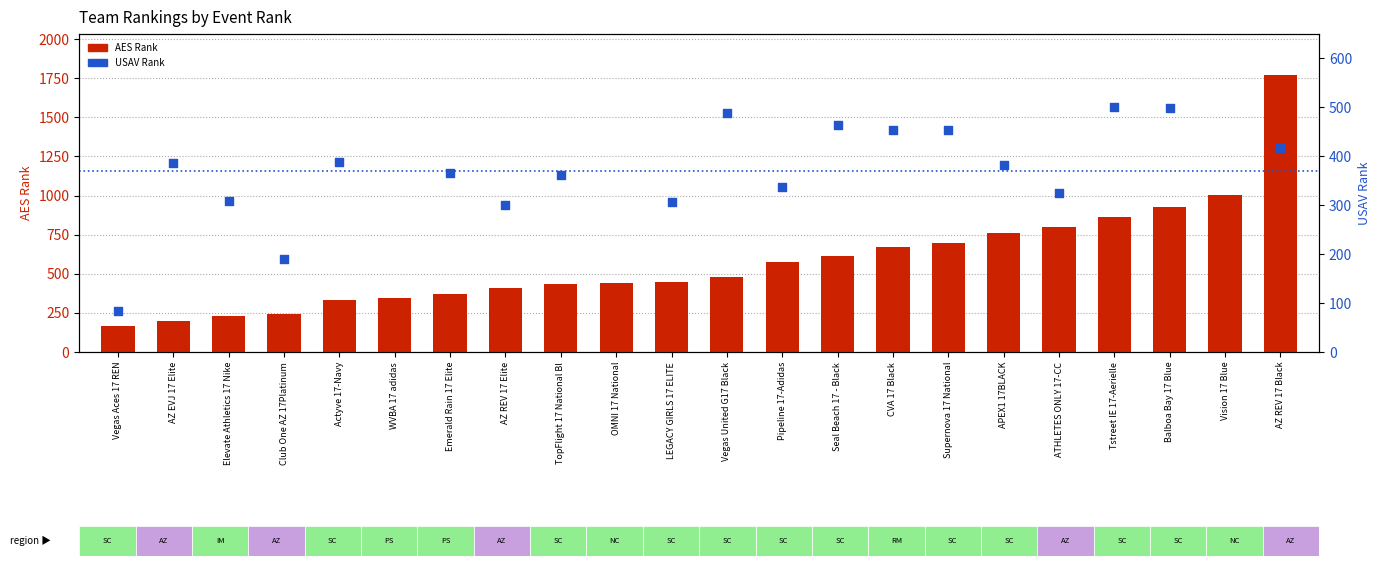

At how many categories does at least one series exceed 799?

4